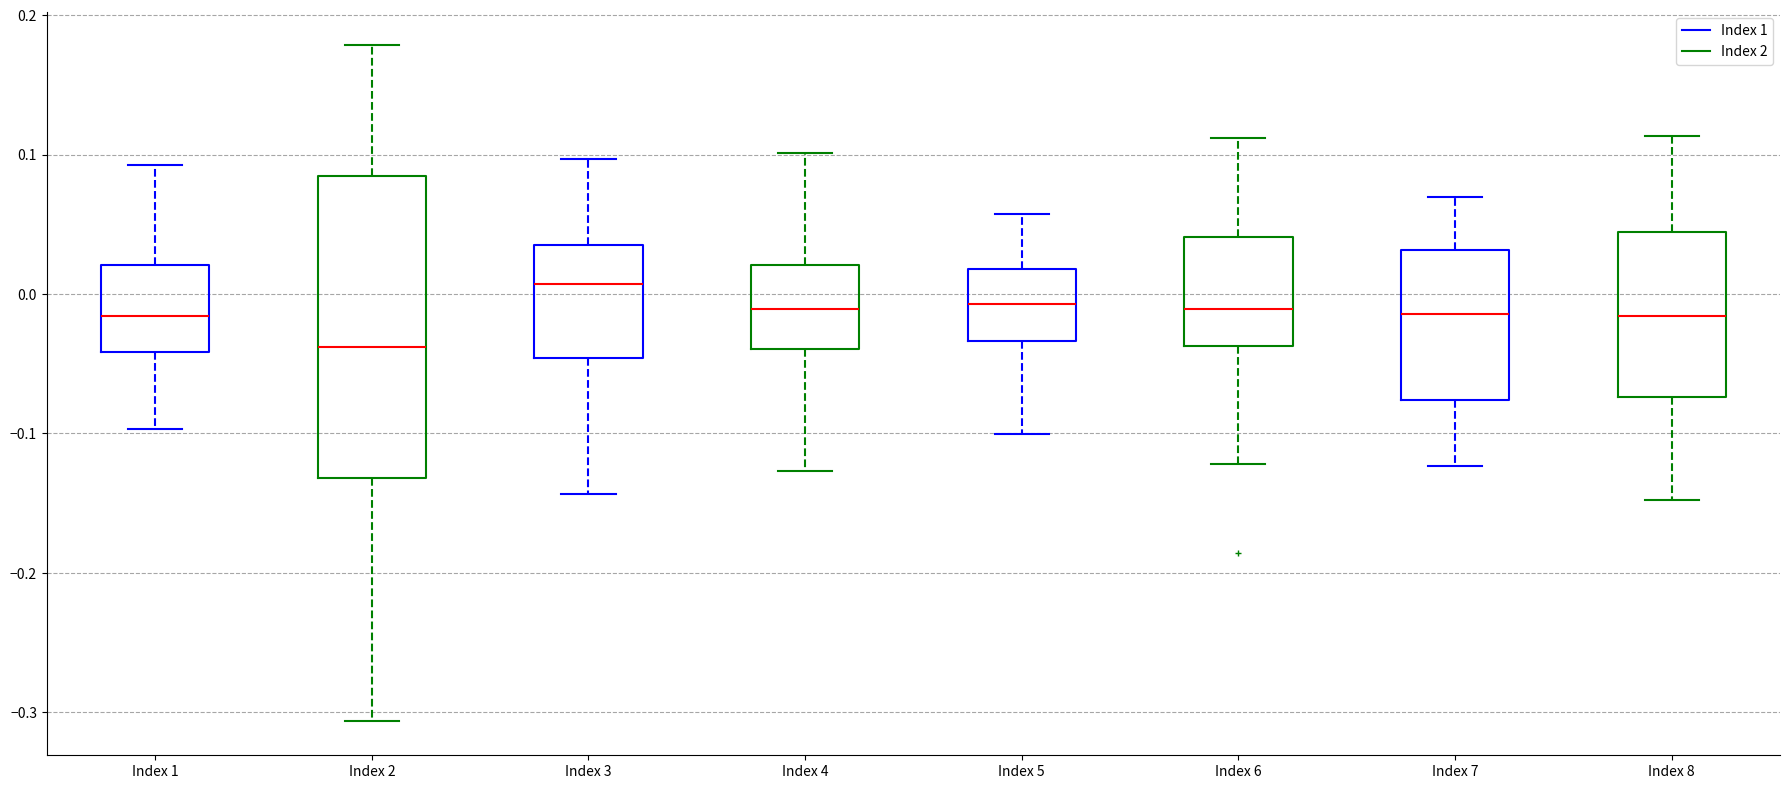

Reading left to right, read every box against the y-axis: the position of its median line, the range the box covers, and the ends of its whiskers. The values are not printed on the chart, so give them approximately, as read against the axis.

Index 1: median -0.02, box -0.04 to 0.02, whiskers -0.10 to 0.09
Index 2: median -0.04, box -0.13 to 0.08, whiskers -0.31 to 0.18
Index 3: median 0.01, box -0.05 to 0.04, whiskers -0.14 to 0.10
Index 4: median -0.01, box -0.04 to 0.02, whiskers -0.13 to 0.10
Index 5: median -0.01, box -0.03 to 0.02, whiskers -0.10 to 0.06
Index 6: median -0.01, box -0.04 to 0.04, whiskers -0.12 to 0.11
Index 7: median -0.01, box -0.08 to 0.03, whiskers -0.12 to 0.07
Index 8: median -0.02, box -0.07 to 0.04, whiskers -0.15 to 0.11